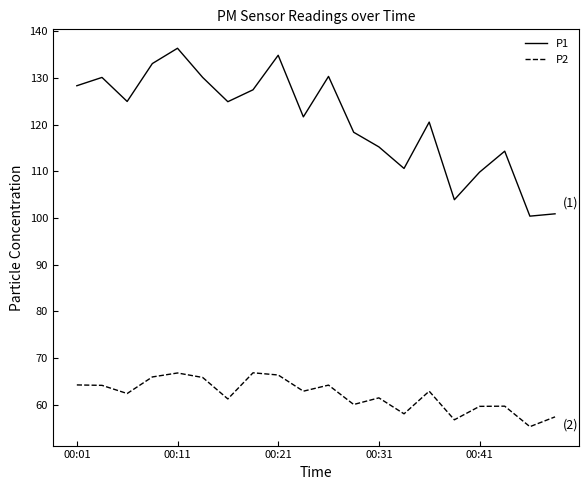

What is the minimum value shown in the chart?

55.3